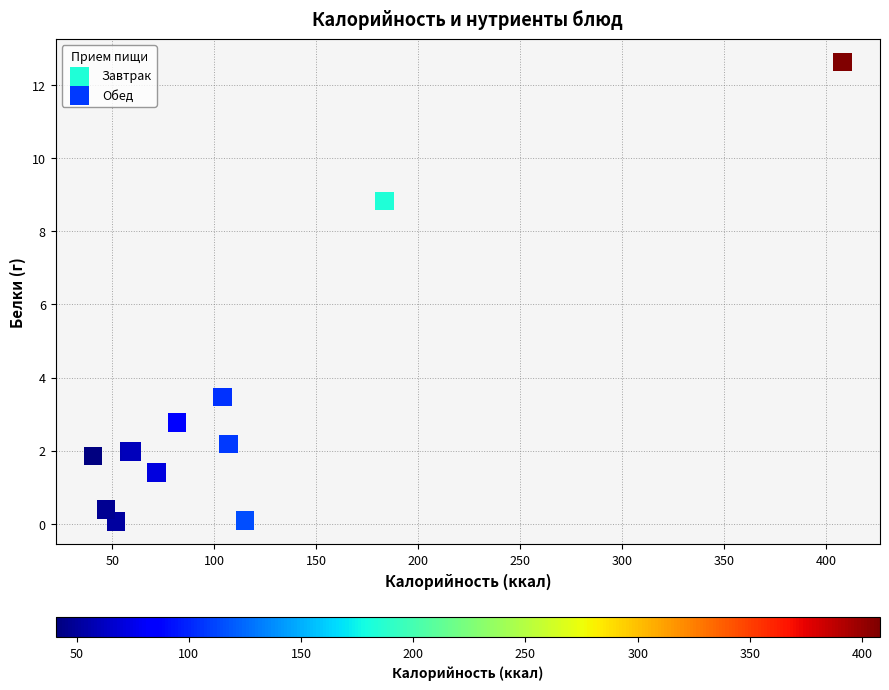

Which series has the widest spread of Y values?

Обед